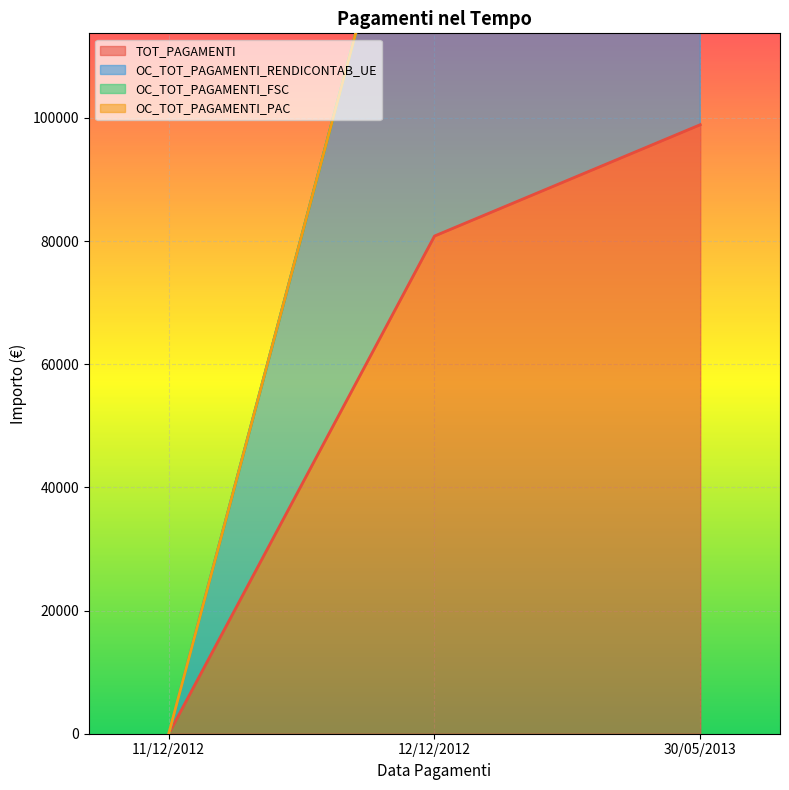

How many values in the OC_TOT_PAGAMENTI_RENDICONTAB_UE series are below 161618?

1